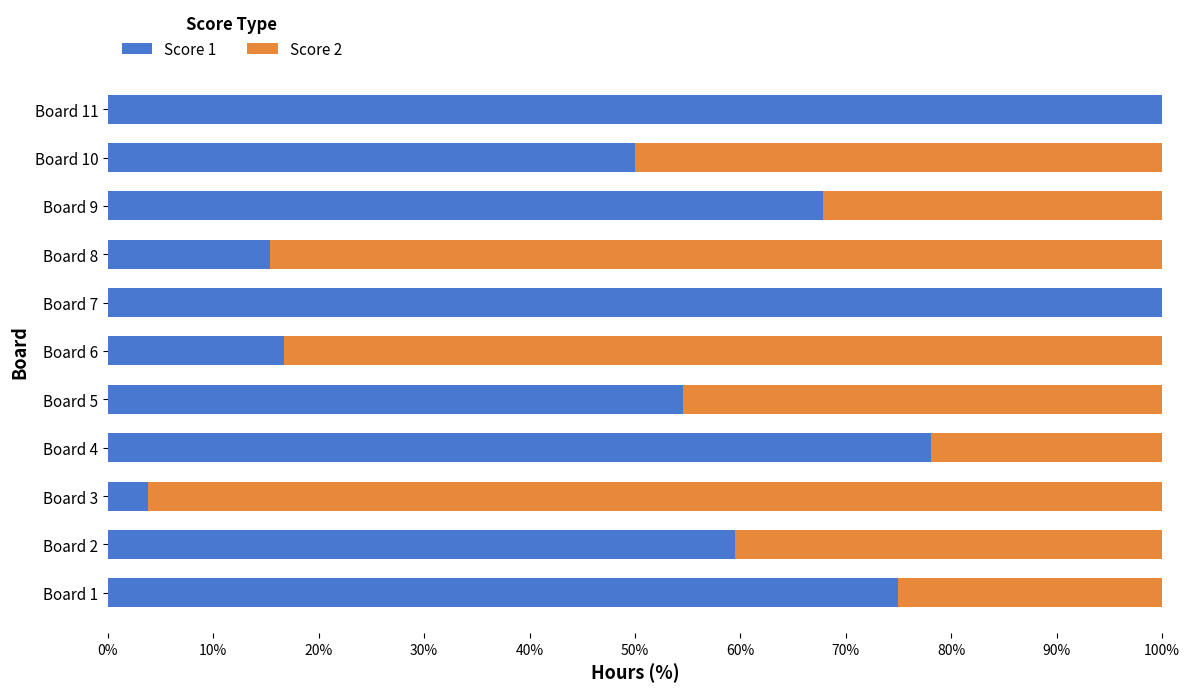

What is the highest value of the Score 1 series?

100.0